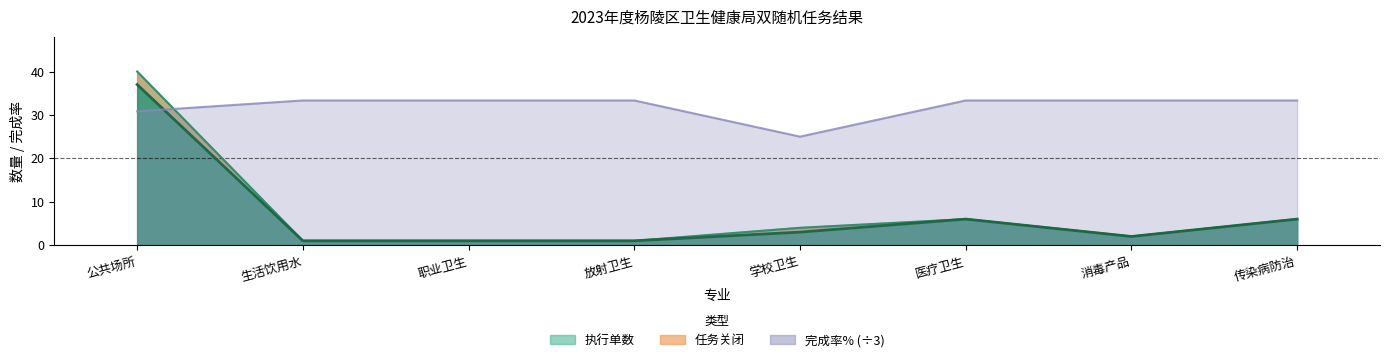

What is the minimum value for 完成率%?

25.0